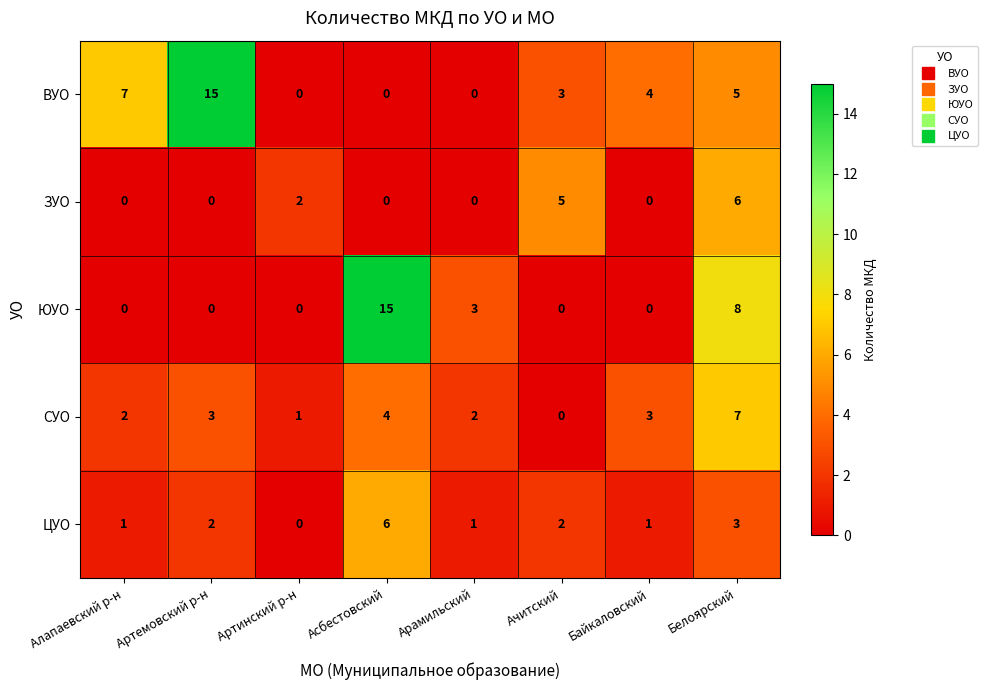

What is the spread (max minus min) of values at Асбестовский?

15